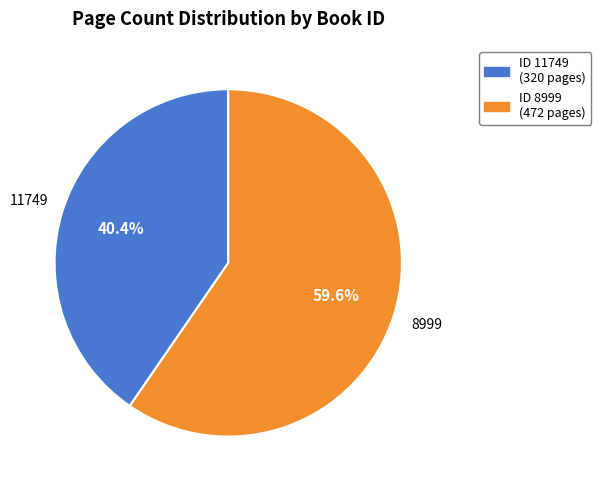

True or false: 11749 accounts for 40% of the total.

True